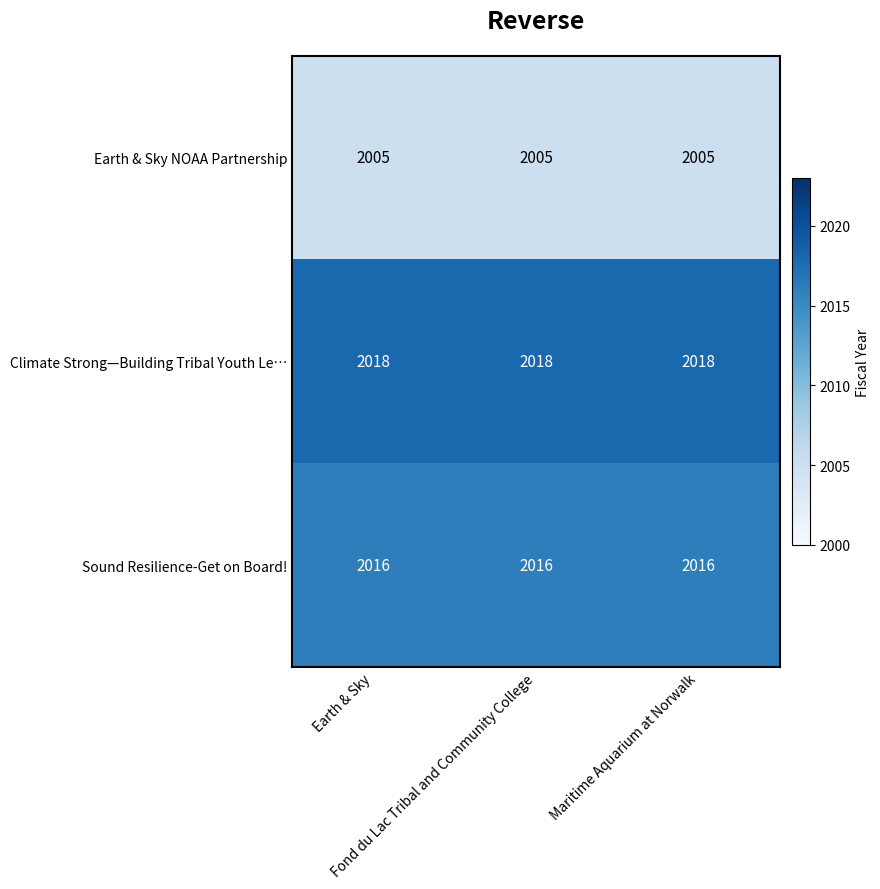

At how many categories does at least one series exceed 2011?

3